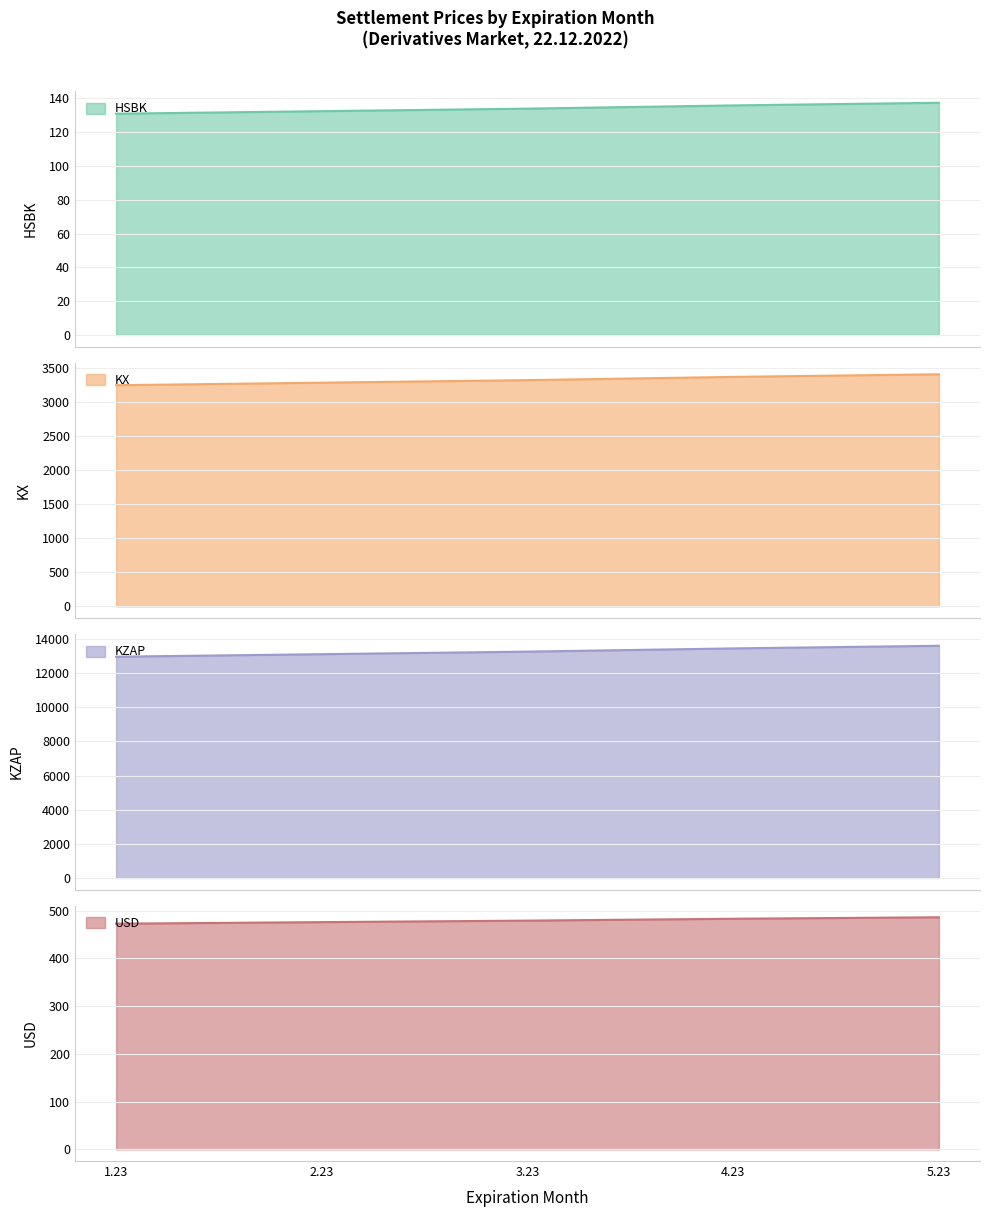

What is the label of the 1st point from the right?

5.23